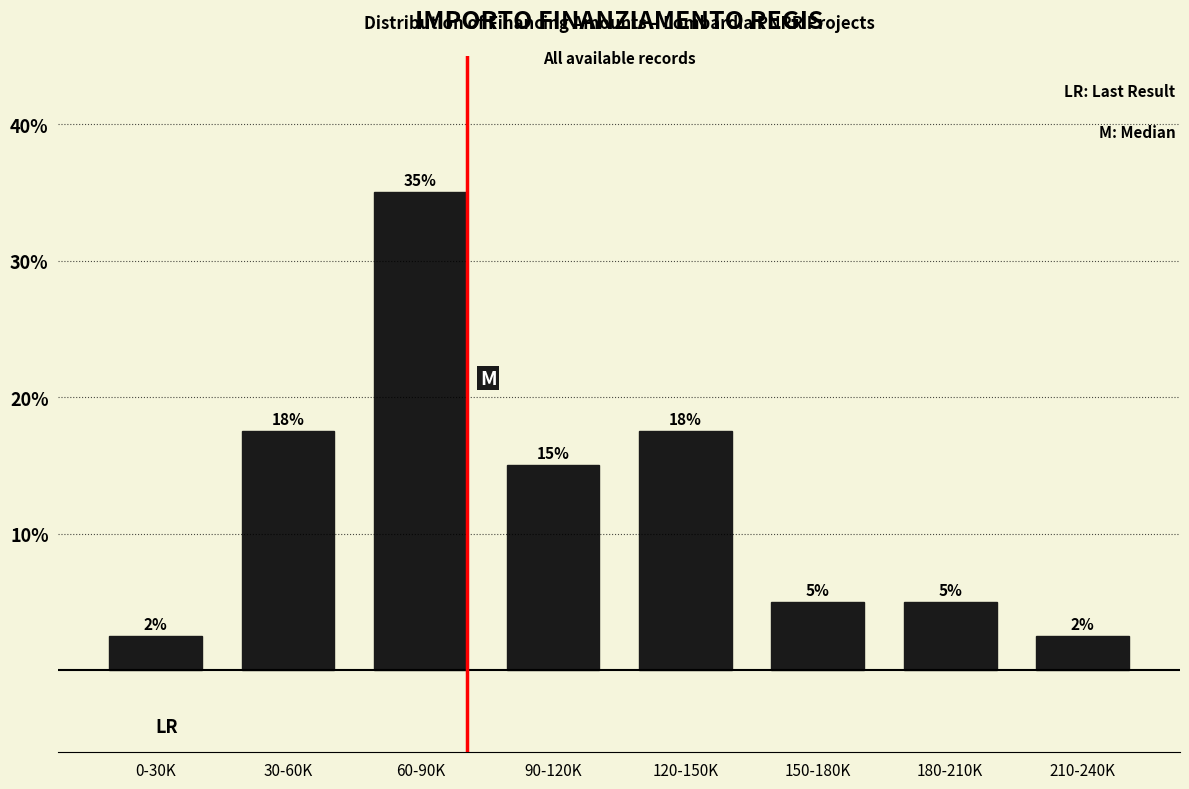

Approximately how many times larger is the value at 150-180K compared to 90-120K?

0.3